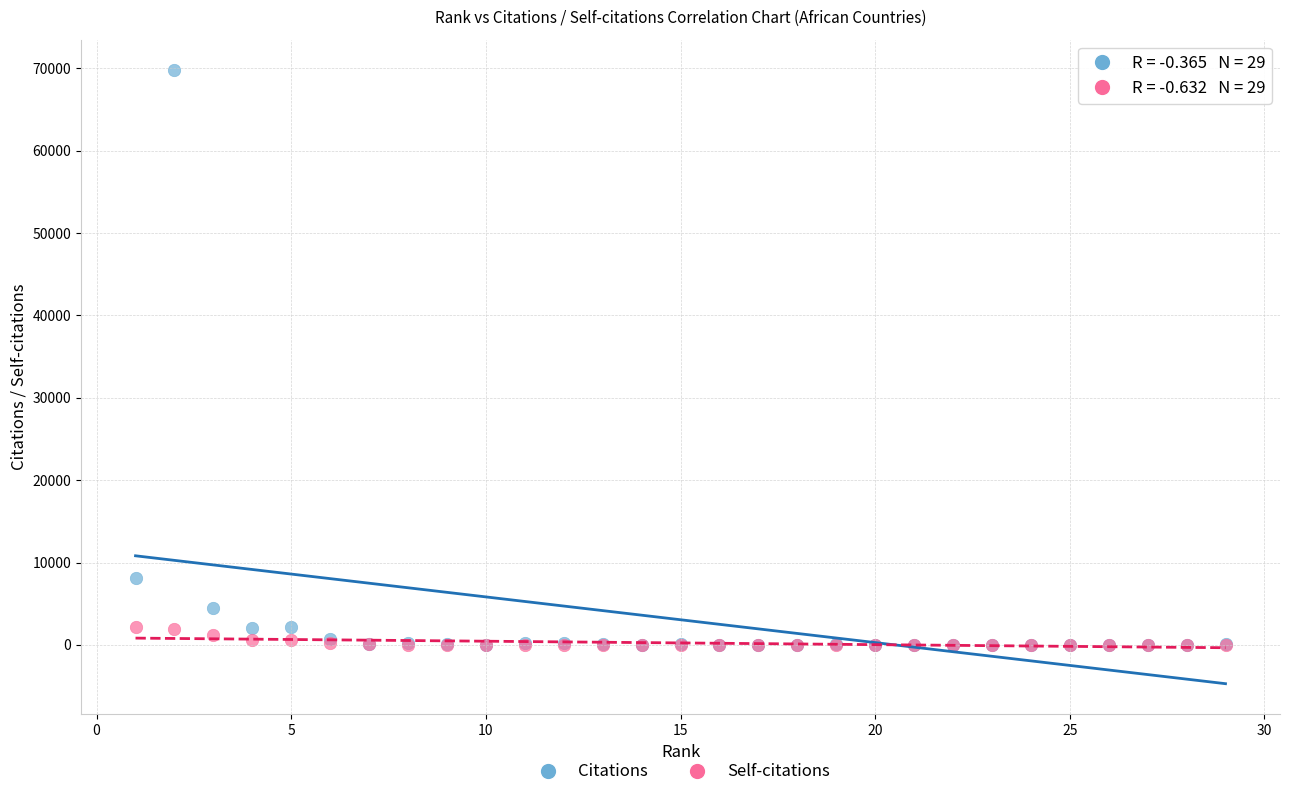

Which series reaches the maximum Y coordinate?

Citations